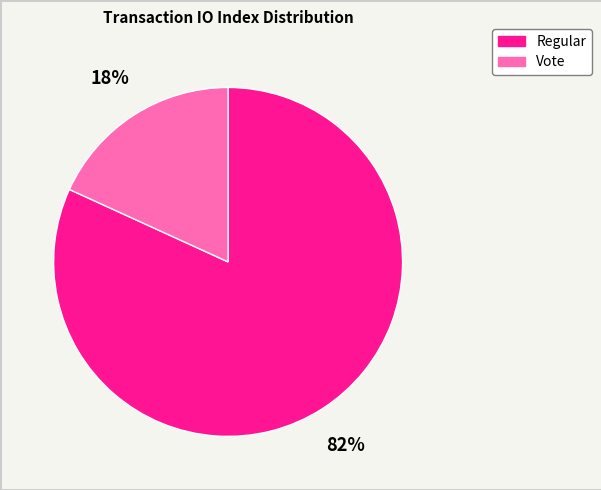

What percentage is the Regular slice, to the nearest percent?

82%